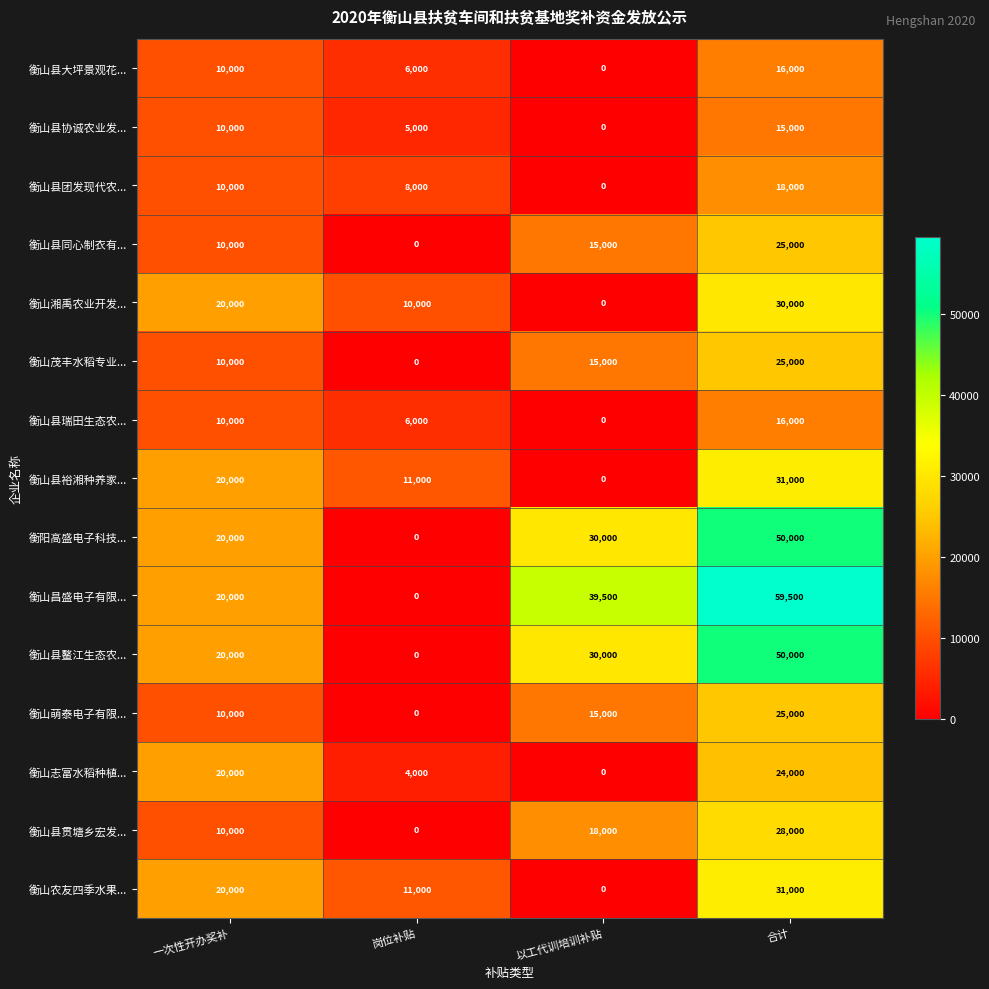

True or false: 衡阳高盛电子科技... has a value of 26280 at 岗位补贴.

False